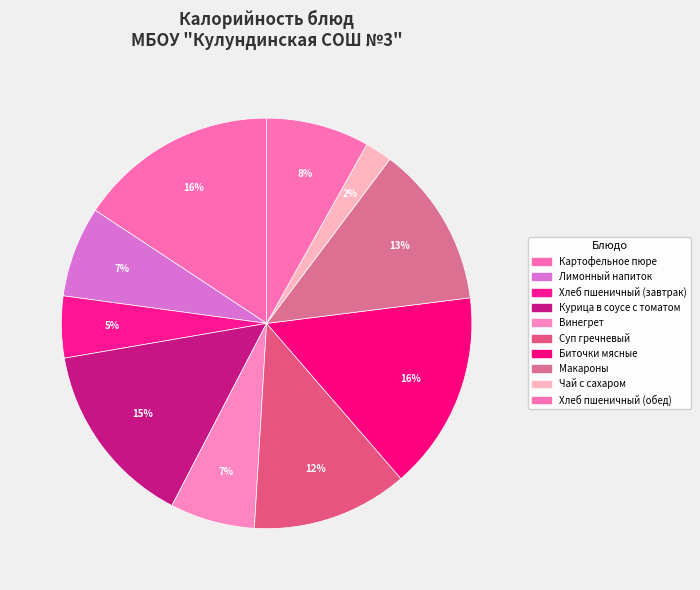

How many slices are in this pie chart?

10